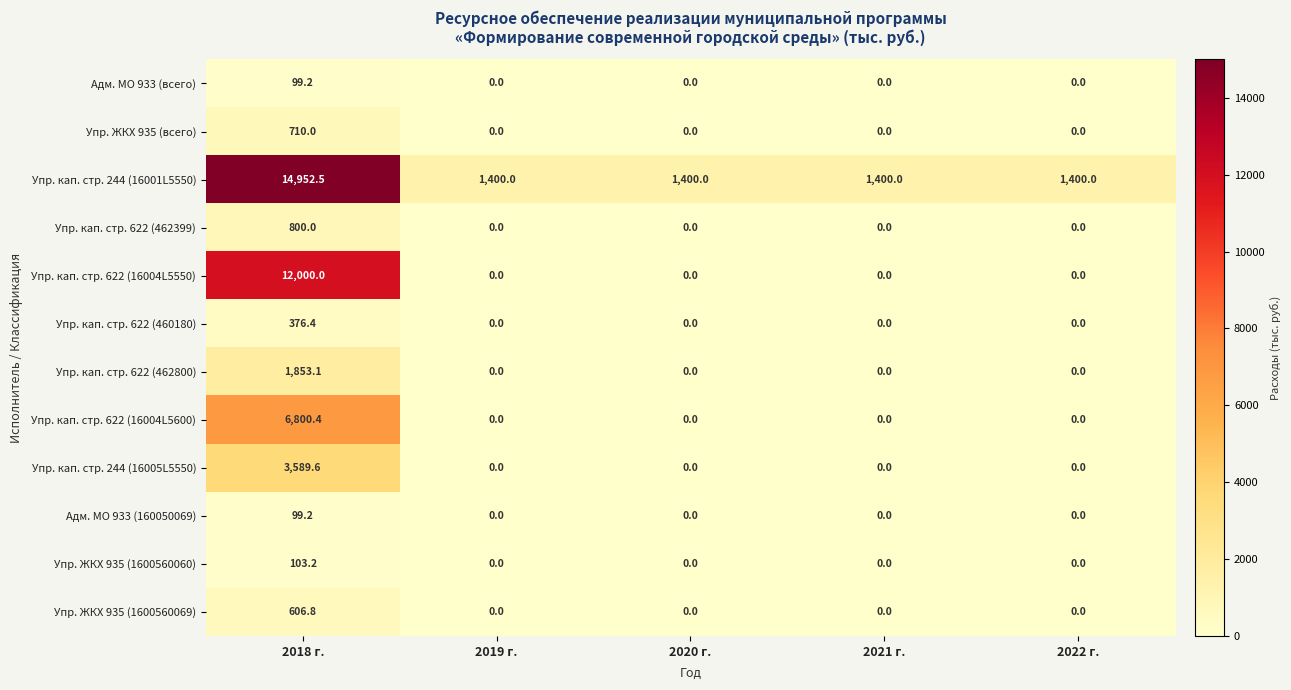

Which series has the largest range (max minus min)?

Упр. кап. стр. 244 (16001L5550)